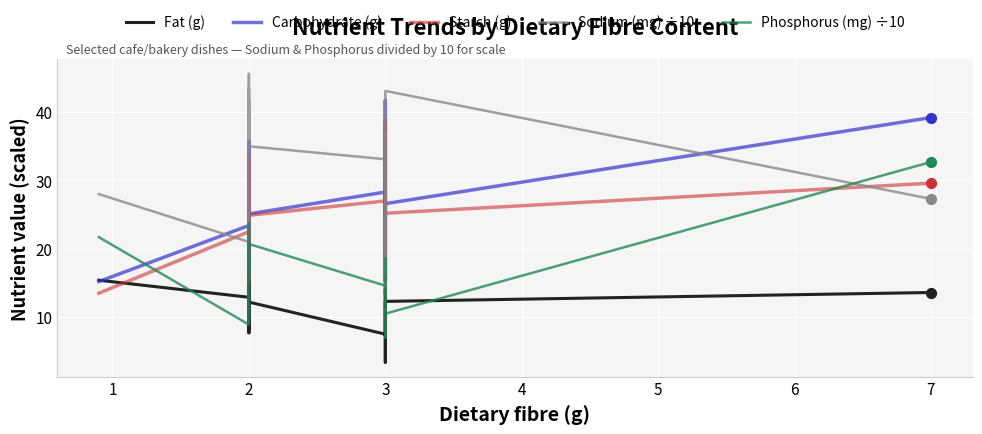

Which series has the largest total across all categories?

Sodium (mg) ÷10